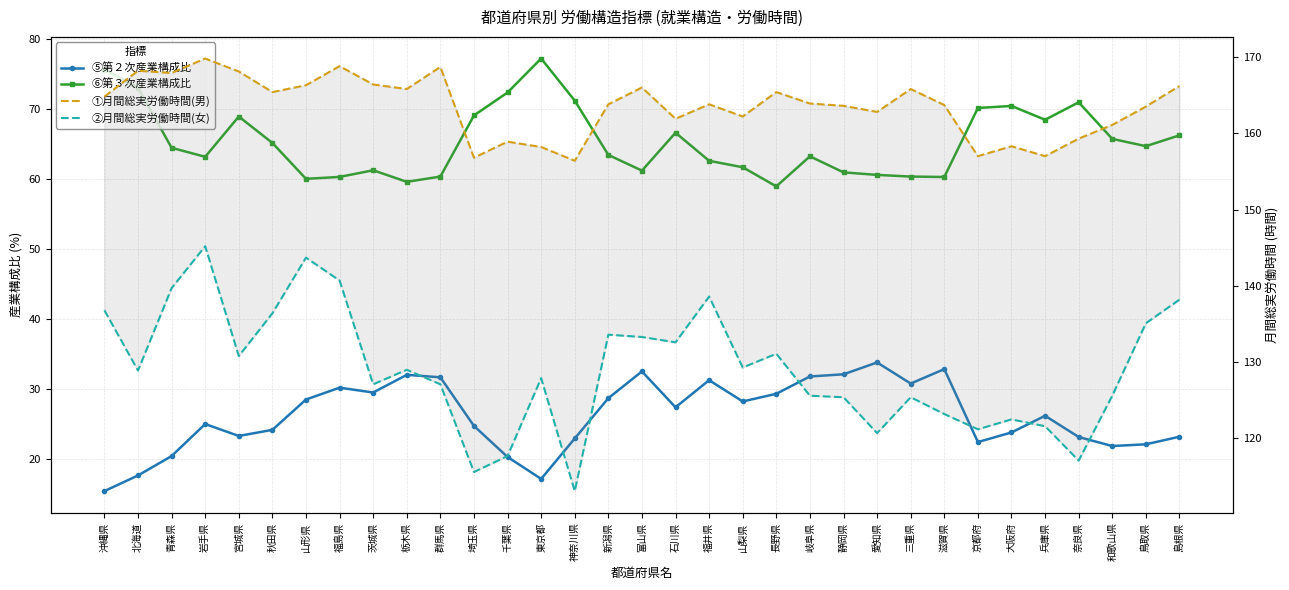

What is the spread (max minus min) of values at 三重県?

135.0